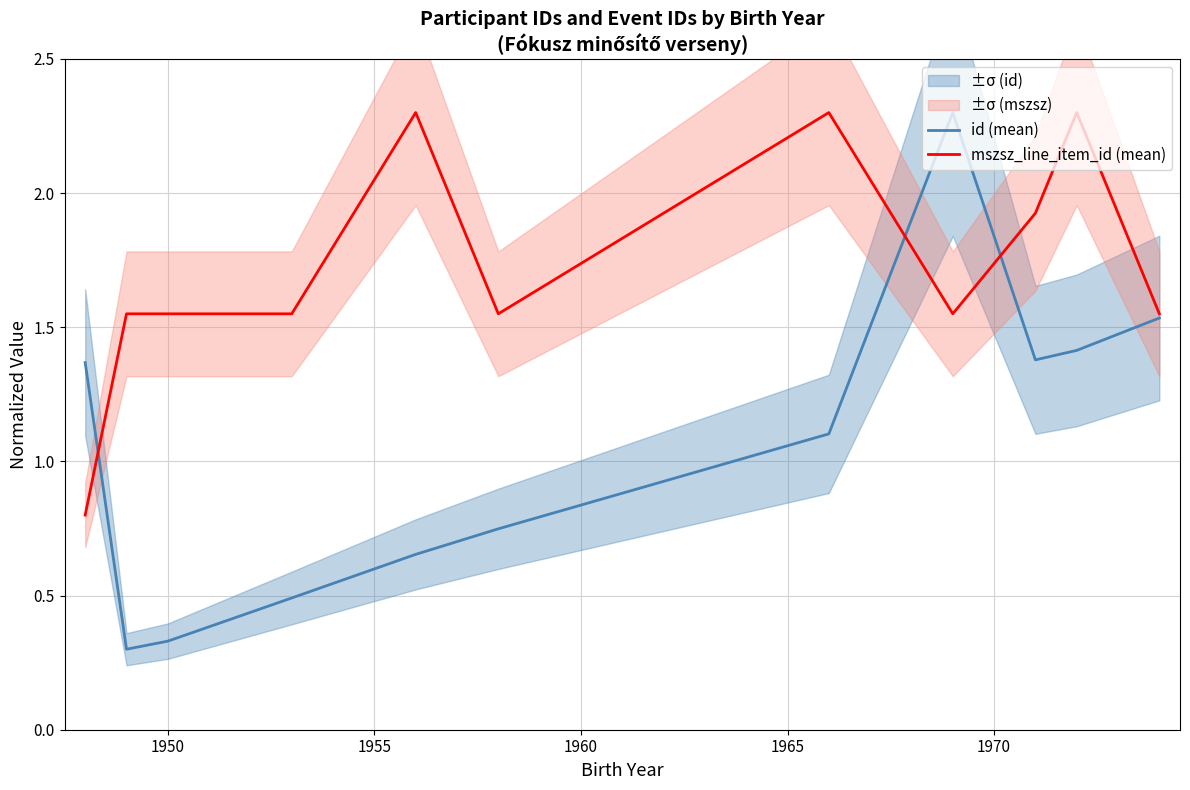

What are all the series names shown in the legend?

id (mean), mszsz_line_item_id (mean)